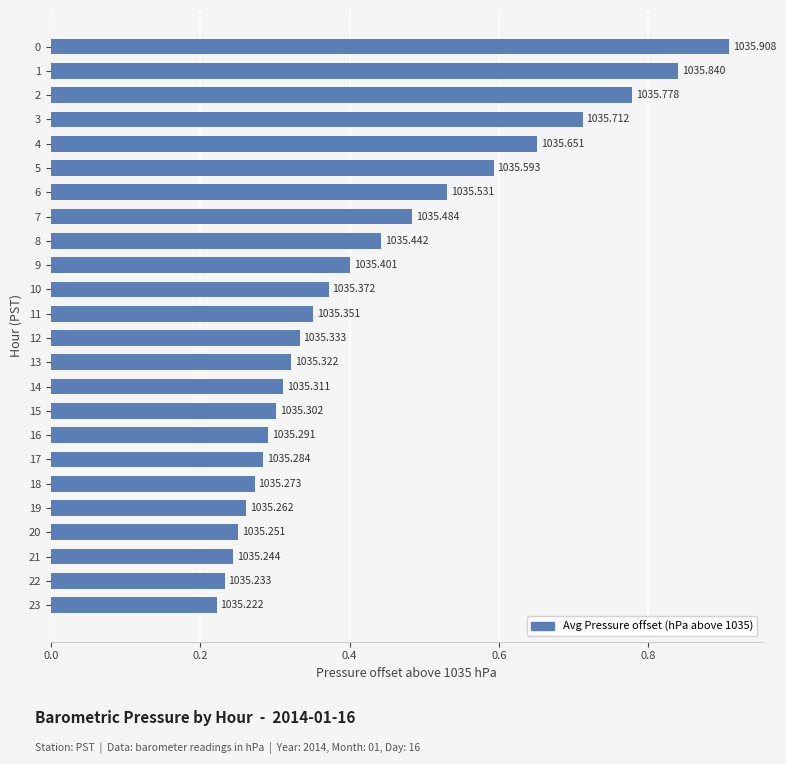

How many bars are there in total?

24